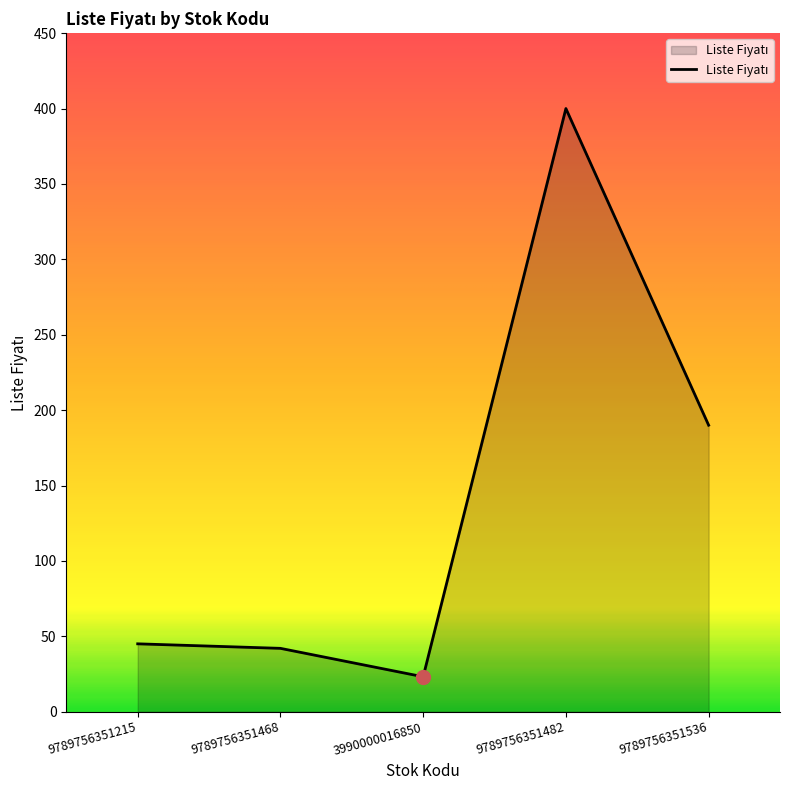

Count the number of categories in the chart.

5